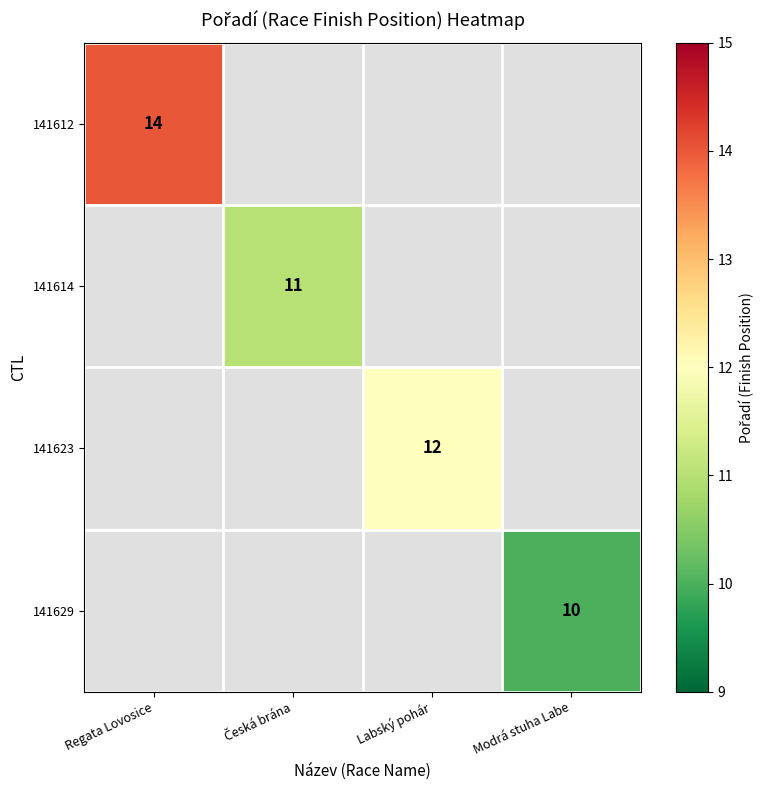

The value of 141612 at Regata Lovosice is 14. True or false?

True